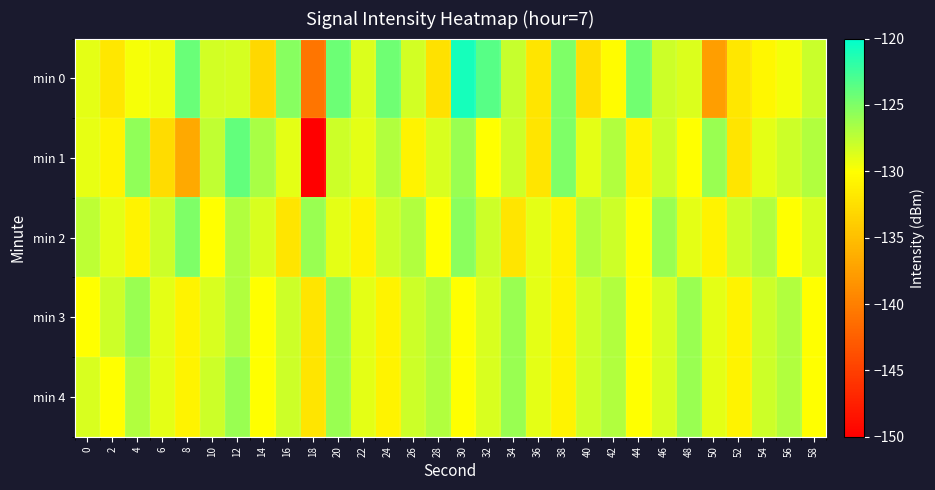

Reading left to right, extract all data points from this chart.

min 0: 0=-129.0	2=-131.9	4=-129.6	6=-129.3	8=-124.2	10=-128.3	12=-128.4	14=-133.1	16=-125.4	18=-140.8	20=-124.2	22=-128.6	24=-124.4	26=-128.2	28=-132.4	30=-120.9	32=-123.5	34=-127.8	36=-132.1	38=-125.0	40=-132.4	42=-130.3	44=-124.6	46=-128.0	48=-128.6	50=-137.5	52=-131.9	54=-130.6	56=-129.5	58=-127.9
min 1: 0=-129.1	2=-130.9	4=-125.7	6=-132.7	8=-136.8	10=-127.5	12=-123.9	14=-126.6	16=-129.0	18=-150.3	20=-128.0	22=-129.0	24=-127.0	26=-131.0	28=-128.5	30=-126.0	32=-130.0	34=-128.0	36=-132.0	38=-125.0	40=-129.0	42=-127.0	44=-131.0	46=-128.0	48=-130.0	50=-126.0	52=-132.0	54=-129.0	56=-128.0	58=-127.0
min 2: 0=-127.5	2=-129.0	4=-131.0	6=-128.0	8=-125.0	10=-130.0	12=-127.0	14=-128.5	16=-132.0	18=-126.0	20=-129.0	22=-131.0	24=-128.0	26=-127.0	28=-130.0	30=-125.5	32=-128.0	34=-132.0	36=-129.0	38=-131.0	40=-127.0	42=-128.0	44=-130.0	46=-126.0	48=-129.0	50=-131.0	52=-128.0	54=-127.0	56=-130.0	58=-128.5
min 3: 0=-130.0	2=-128.0	4=-126.0	6=-129.0	8=-131.0	10=-128.5	12=-127.0	14=-130.0	16=-128.0	18=-132.0	20=-126.0	22=-129.0	24=-131.0	26=-128.0	28=-127.0	30=-130.0	32=-128.5	34=-126.0	36=-129.0	38=-131.0	40=-128.0	42=-127.0	44=-130.0	46=-128.5	48=-126.0	50=-129.0	52=-131.0	54=-128.0	56=-127.0	58=-130.0
min 4: 0=-128.5	2=-130.0	4=-127.0	6=-129.0	8=-131.0	10=-128.0	12=-126.0	14=-130.0	16=-128.0	18=-132.0	20=-126.0	22=-129.0	24=-131.0	26=-128.0	28=-127.0	30=-130.0	32=-128.5	34=-126.0	36=-129.0	38=-131.0	40=-128.0	42=-127.0	44=-130.0	46=-128.5	48=-126.0	50=-129.0	52=-131.0	54=-128.0	56=-127.0	58=-130.0